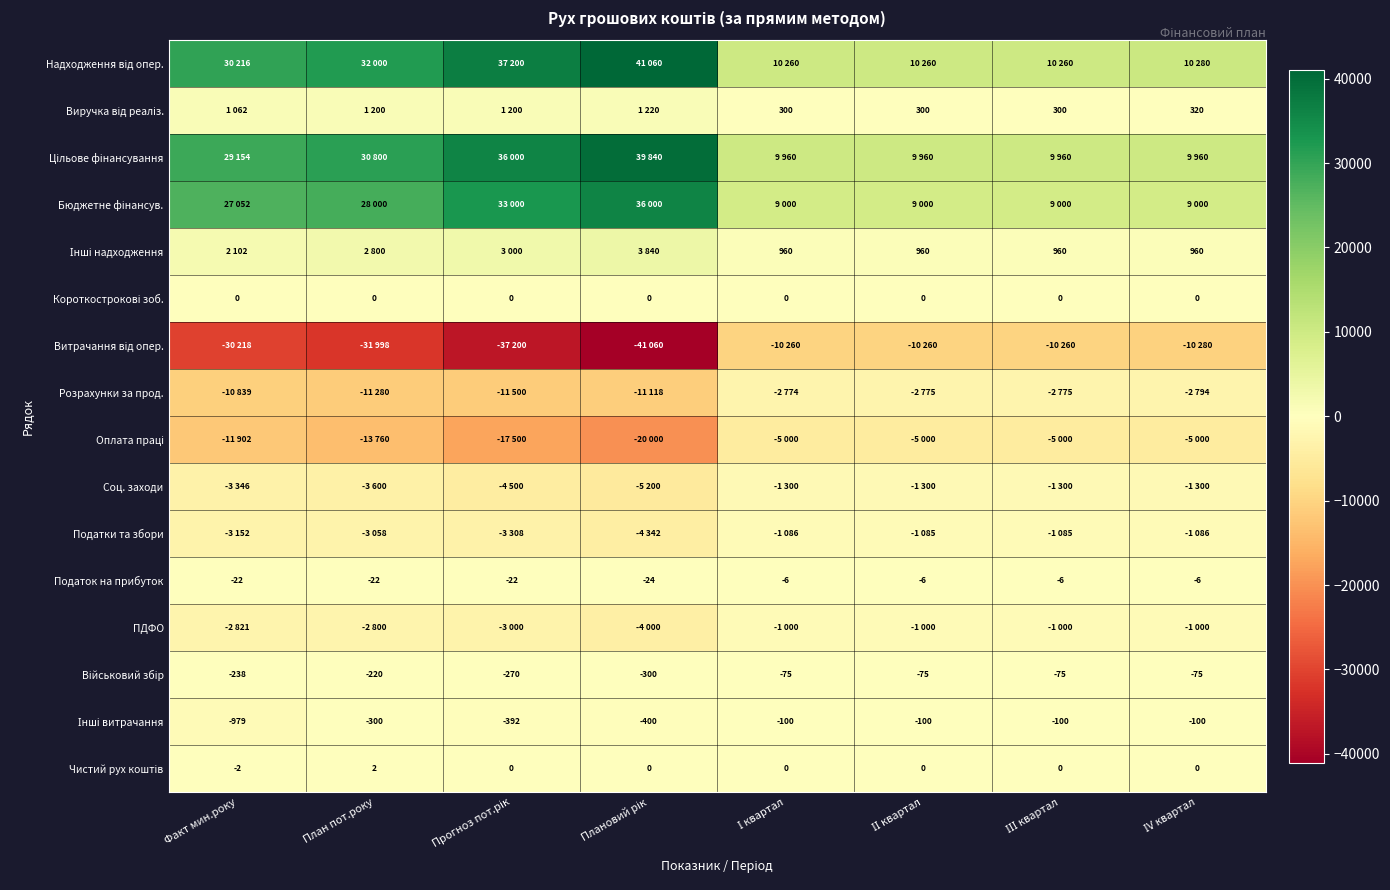

What is the minimum value for Податок на прибуток?

-24